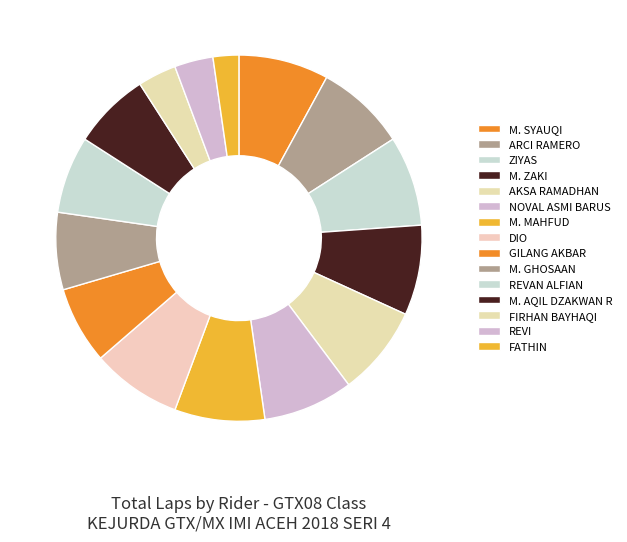

How many segments does this pie chart have?

15